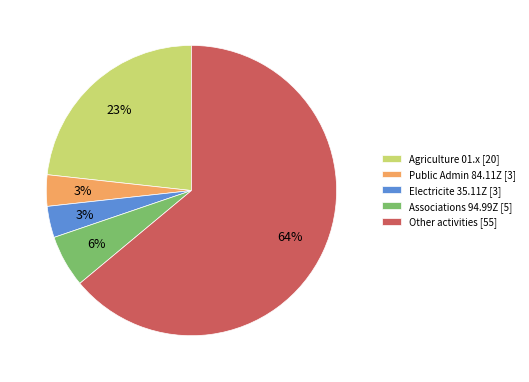

Which slice is the largest?

Other activities [55]